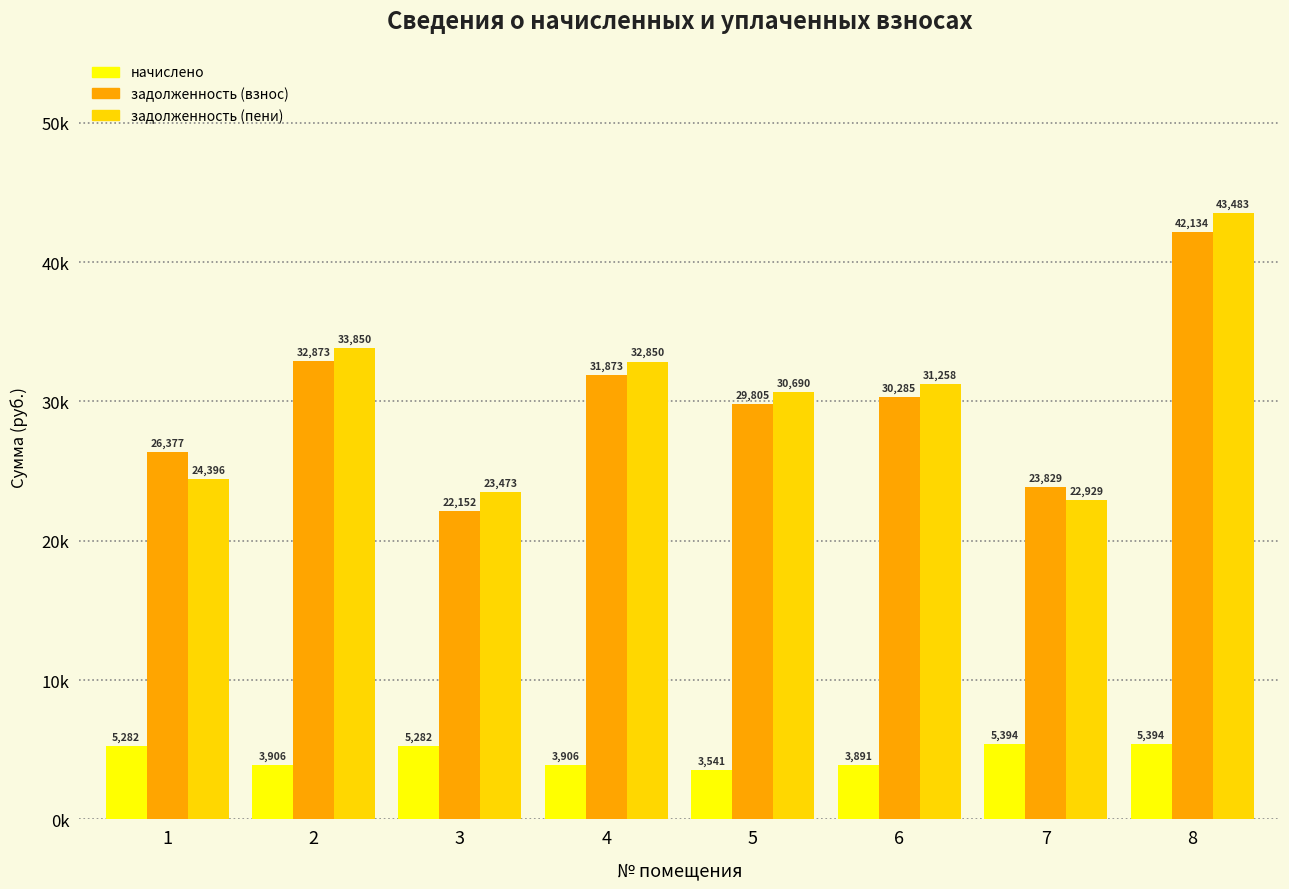

List the labels in order of задолженность (взнос) value, smallest first.

3, 7, 1, 5, 6, 4, 2, 8